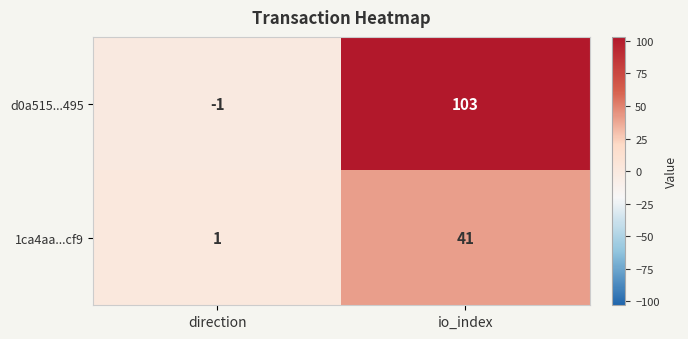

What is the sum of all 1ca4aa...cf9 values?

42